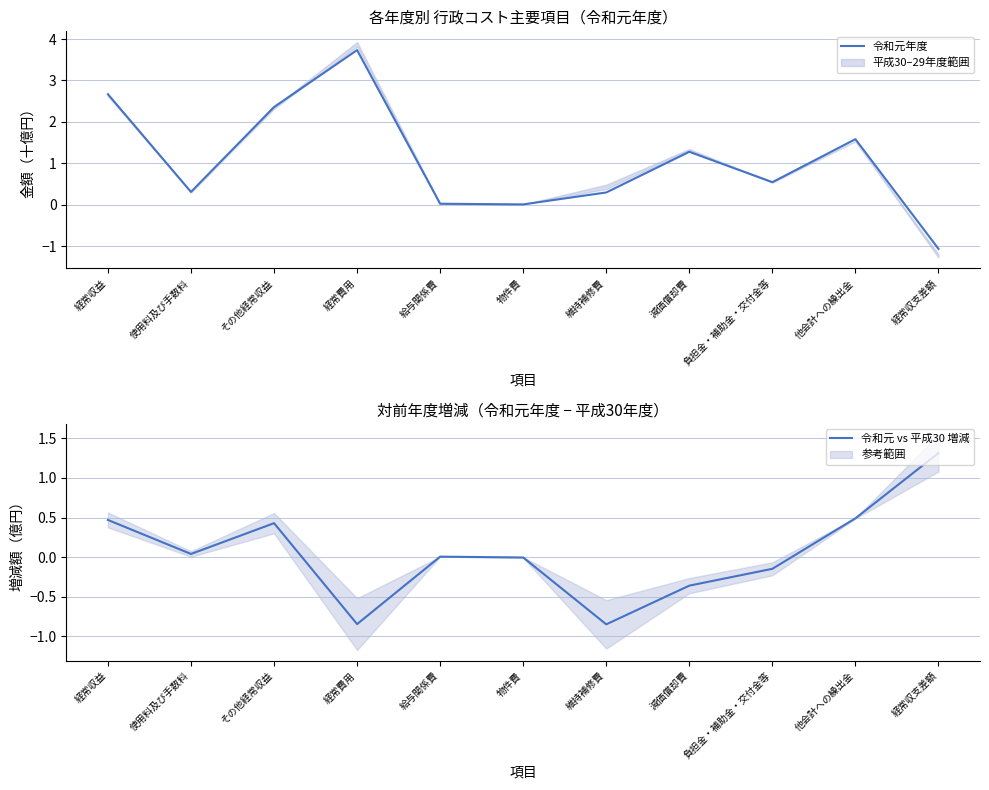

At which label does 令和元年度 first exceed 0?

経常収益